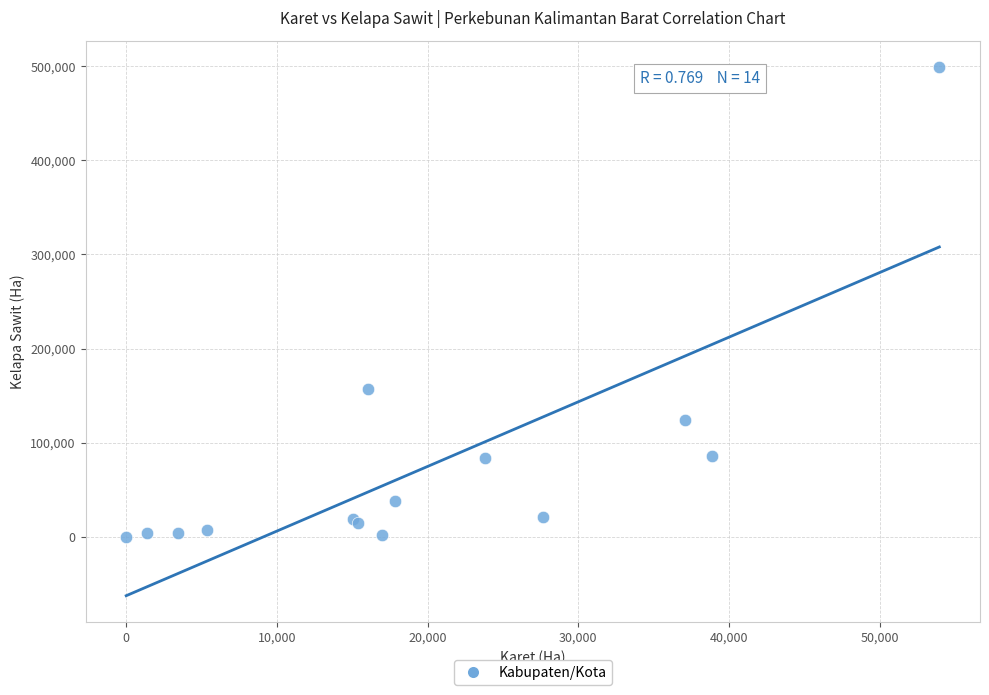

What Y value in the scatter plot is closest to 249577?

157356